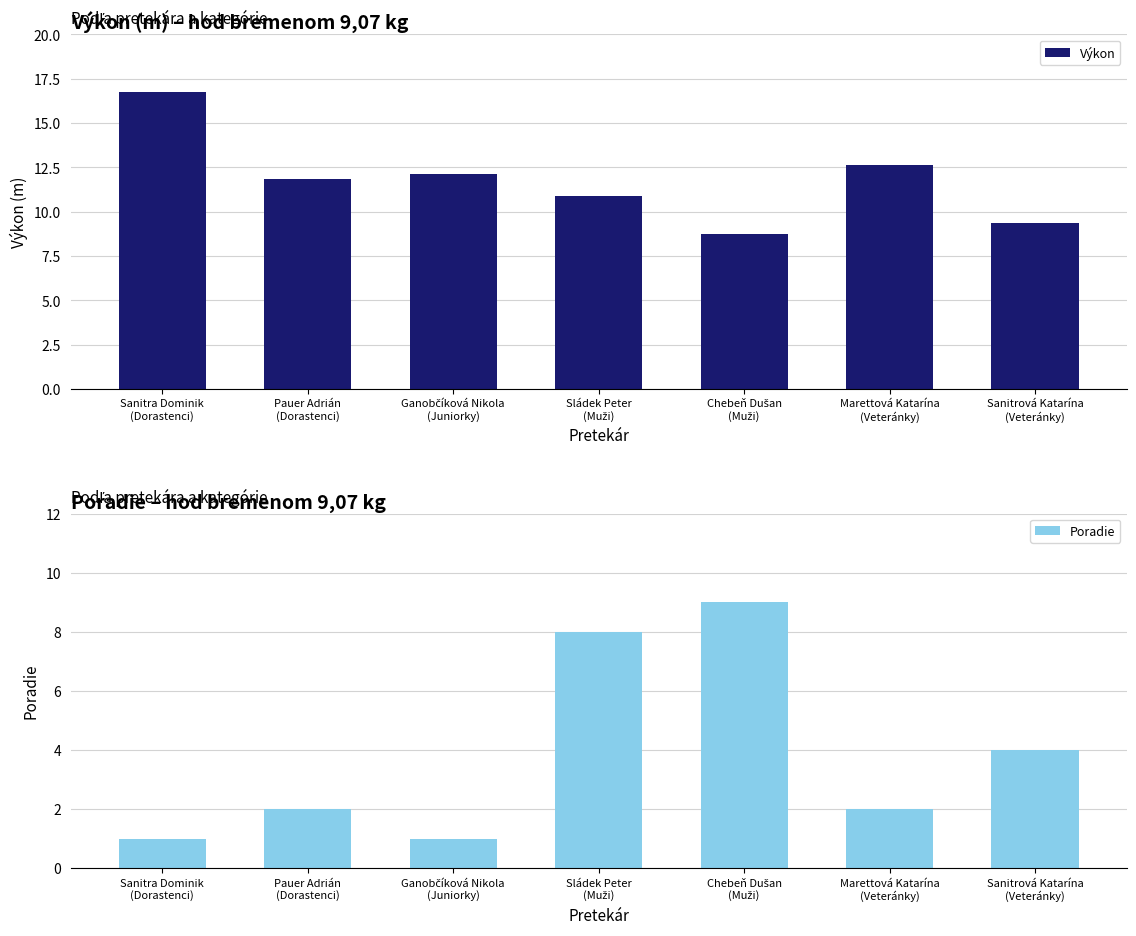

At how many categories does at least one series exceed 13?

1